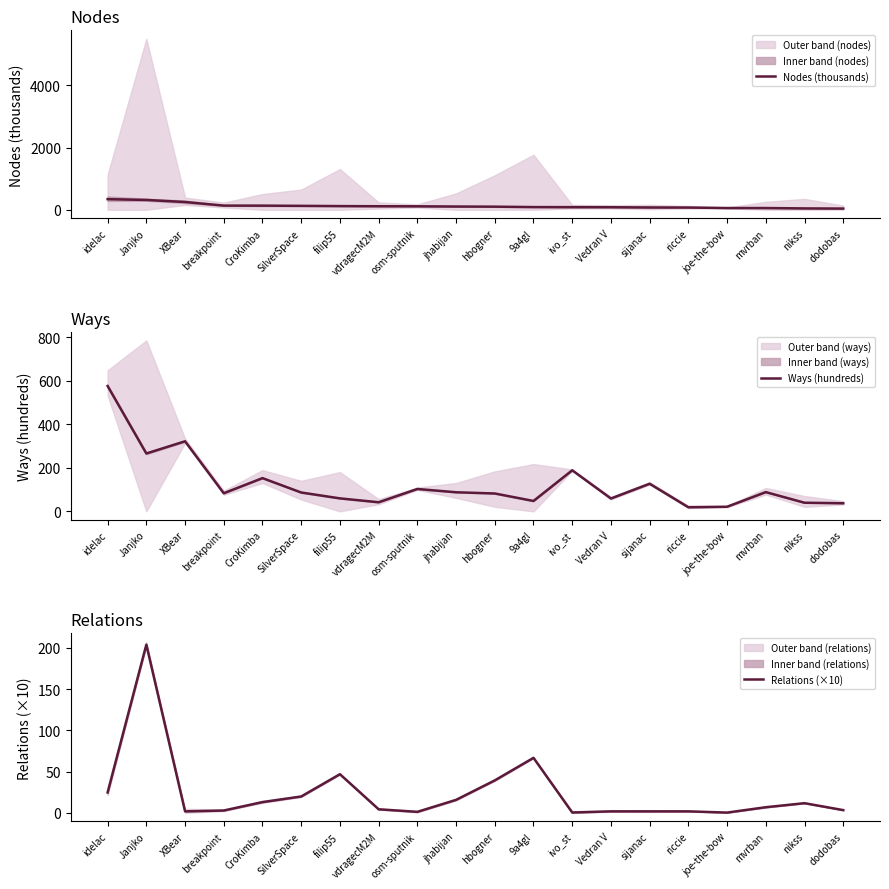

At which label does Ways (hundreds) reach its peak?

idelac